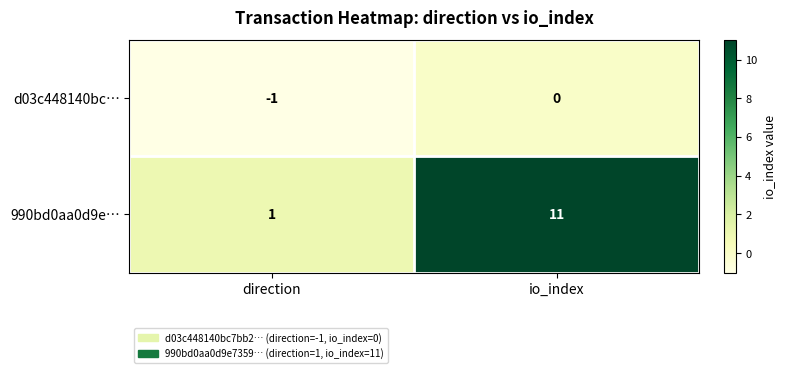

Rank the series at io_index from highest to lowest value.

990bd0aa0d9e…, d03c448140bc…